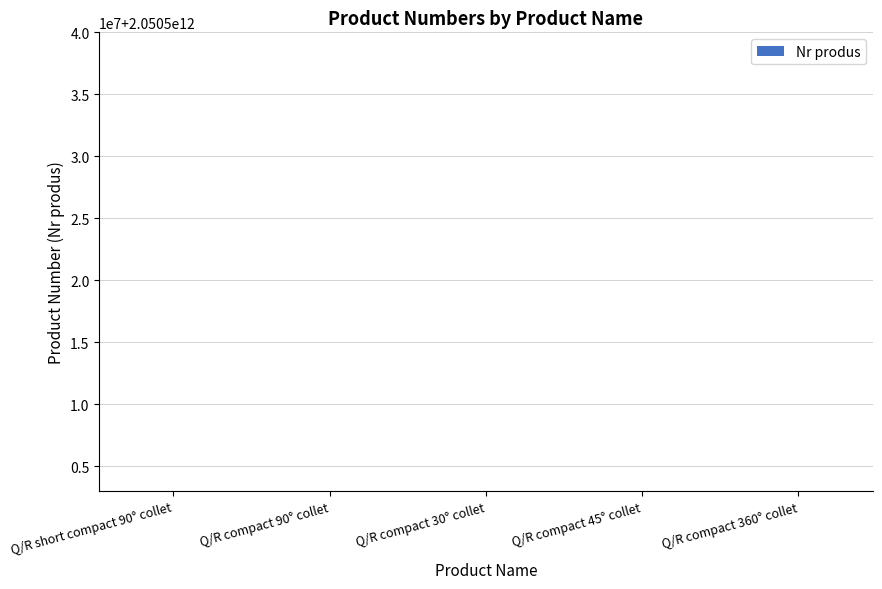

Where does the data first go above 2050503333?

Q/R short compact 90° collet